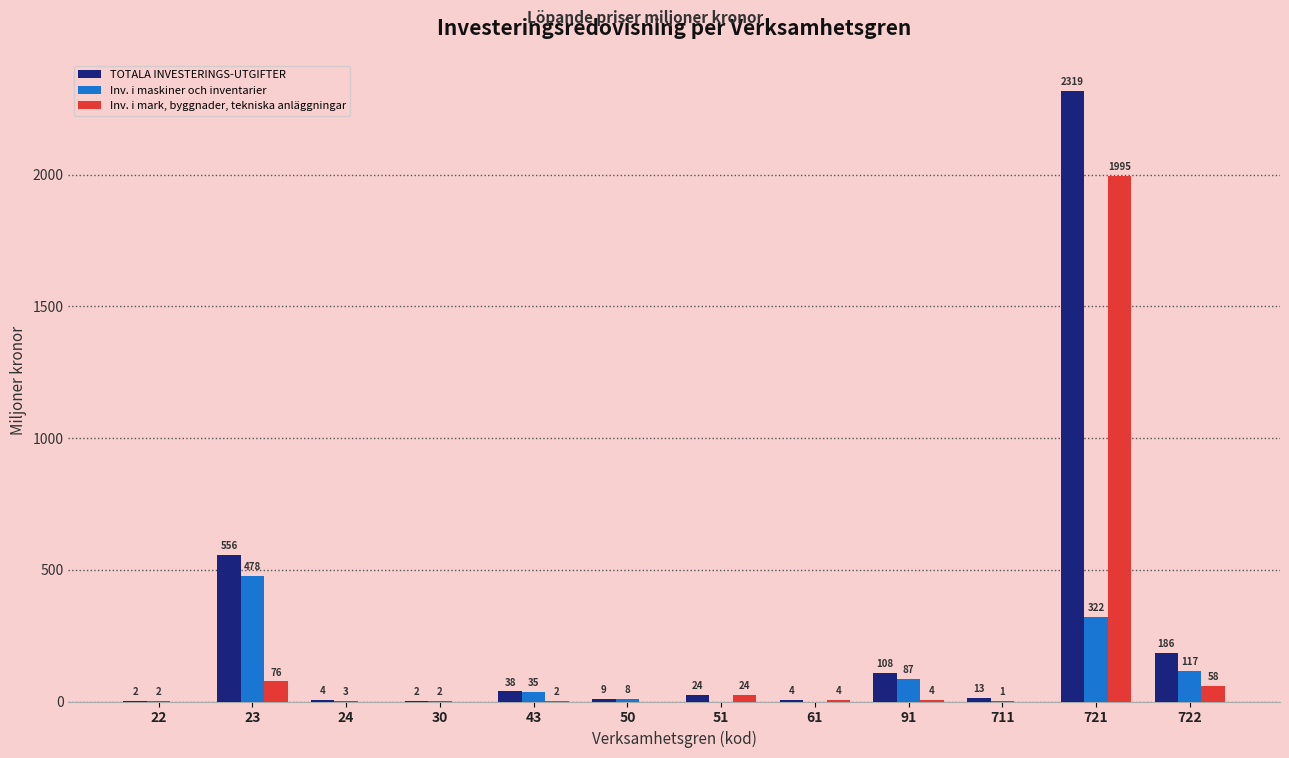

Which series has the largest total across all categories?

TOTALA INVESTERINGS-UTGIFTER